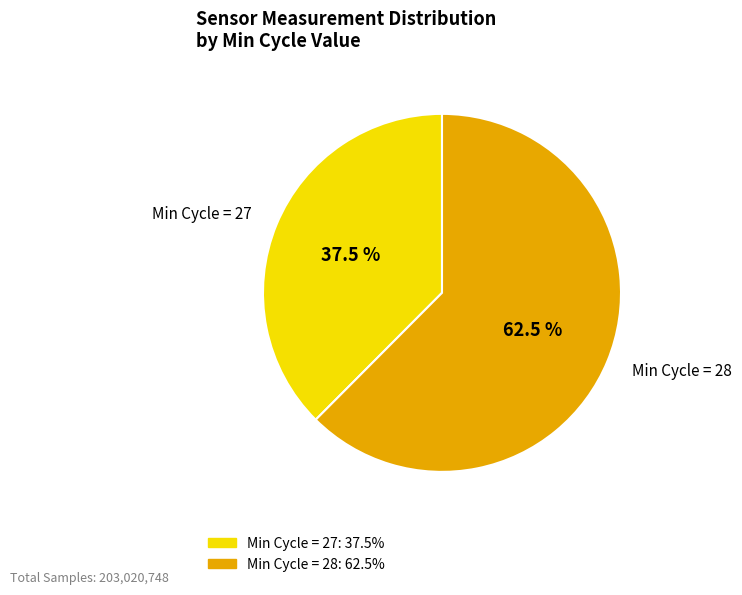

Count the number of slices in the pie.

2